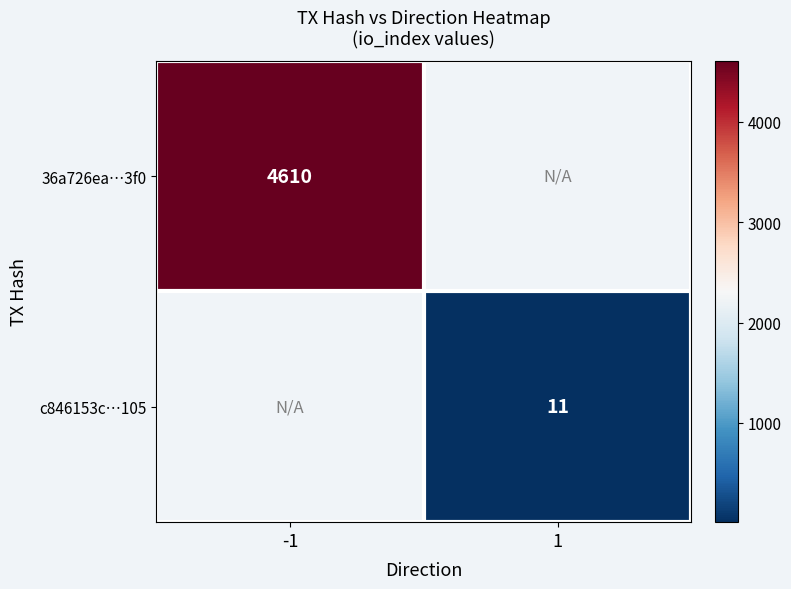

True or false: 36a726ea…3f0 has a value of 6601 at -1.

False